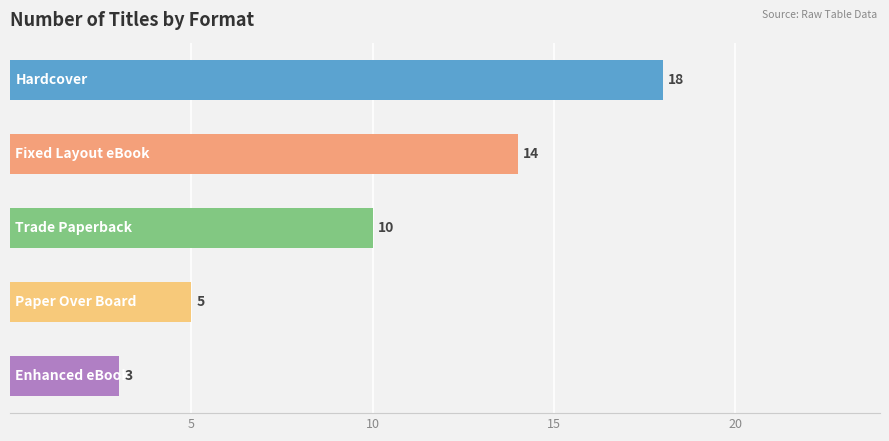

What is the smallest value displayed?

3